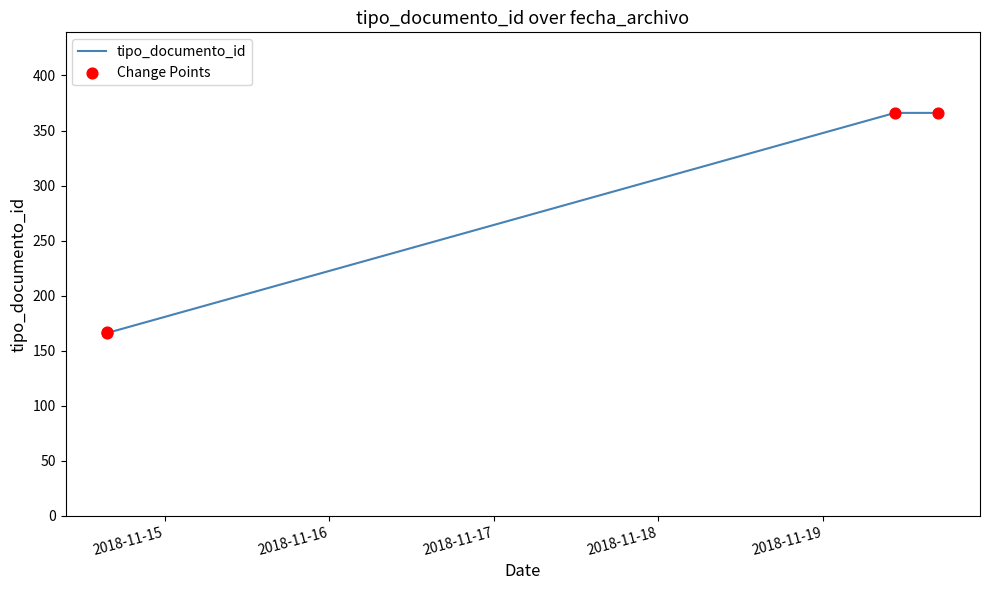

What is the smallest value displayed?

166